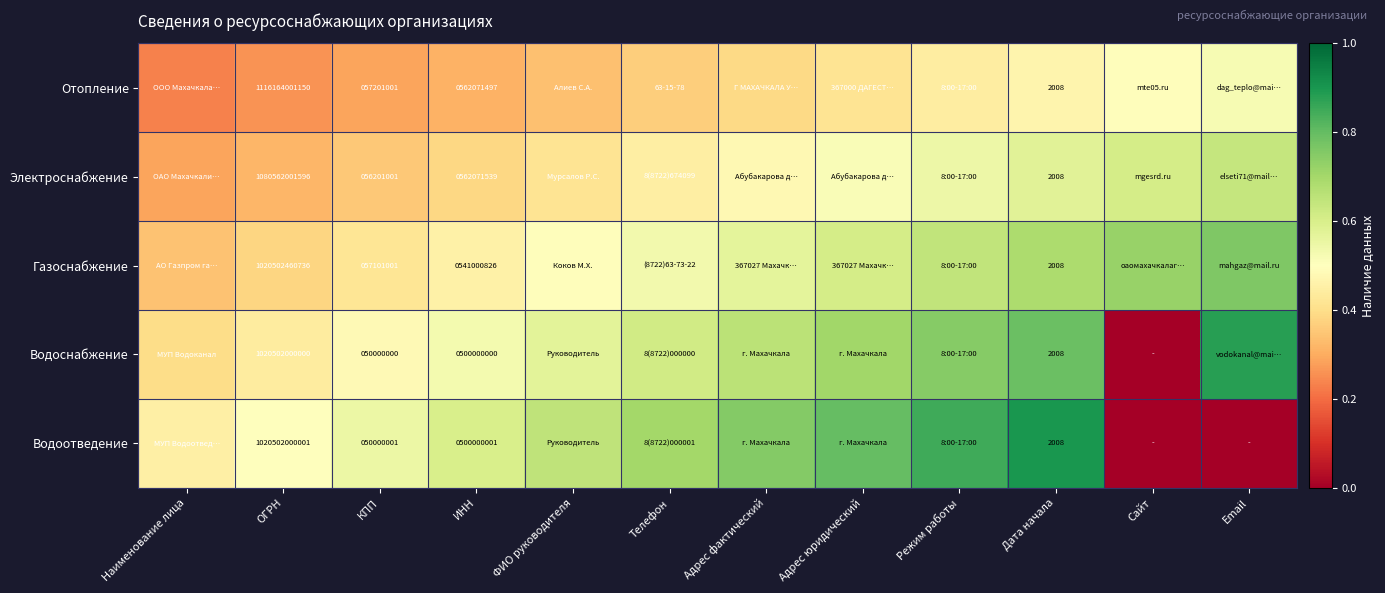

Rank the series at Адрес фактический from highest to lowest value.

Водоотведение, Водоснабжение, Газоснабжение, Электроснабжение, Отопление